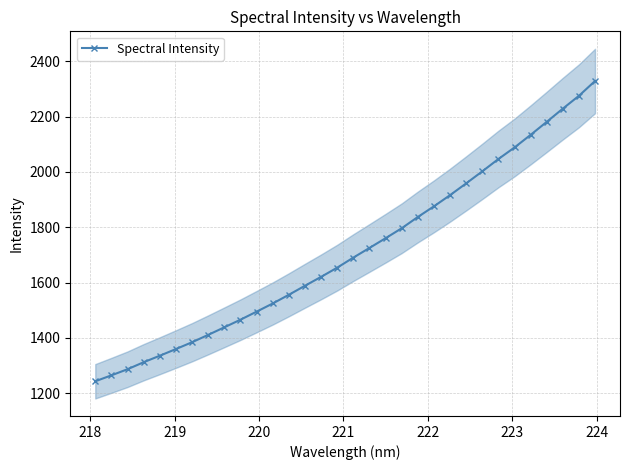

What is the highest value of the Spectral Intensity series?

2328.7